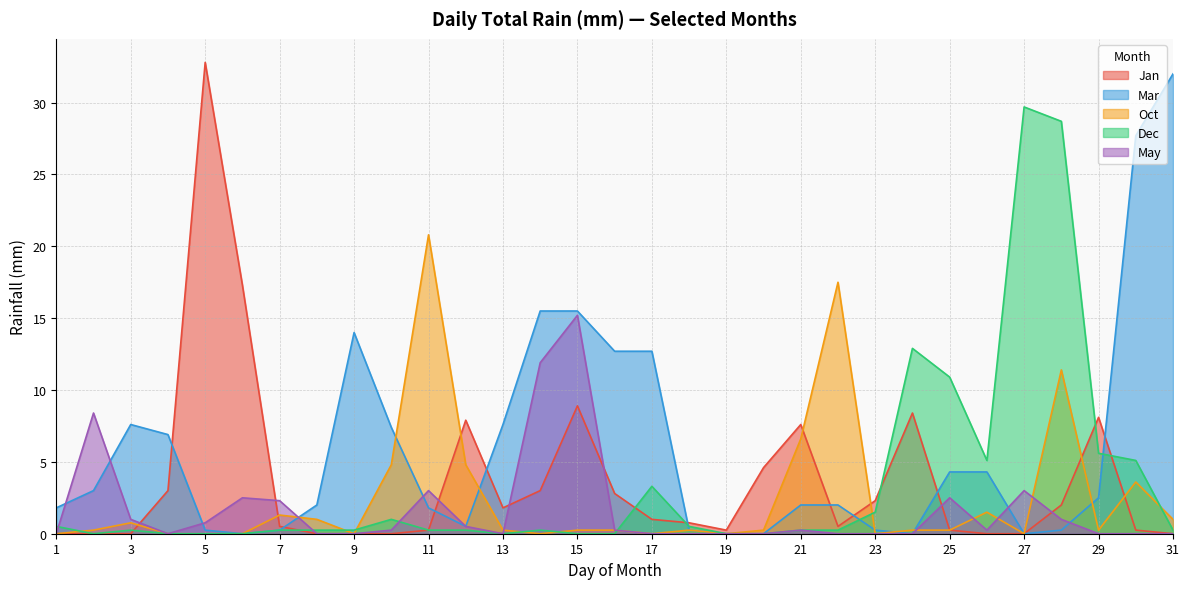

Where do Oct and Mar first cross each other?

7 and 8